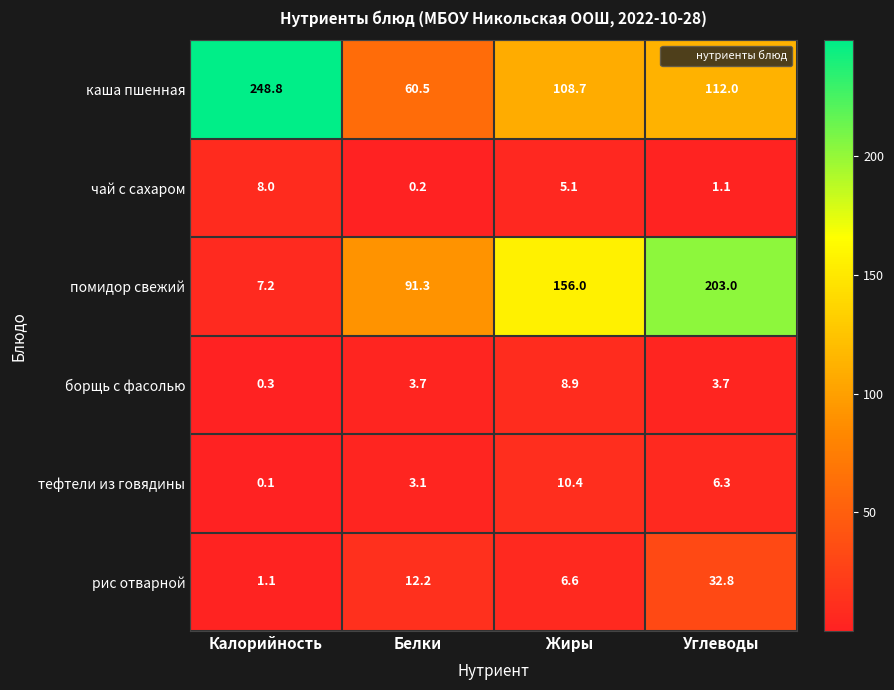

Reading left to right, transcribe all the data shown in this chart.

каша пшенная: Калорийность=248.8	Белки=60.5	Жиры=108.7	Углеводы=112.0
чай с сахаром: Калорийность=8.0	Белки=0.2	Жиры=5.1	Углеводы=1.1
помидор свежий: Калорийность=7.2	Белки=91.3	Жиры=156.0	Углеводы=203.0
борщь с фасолью: Калорийность=0.3	Белки=3.7	Жиры=8.9	Углеводы=3.7
тефтели из говядины: Калорийность=0.1	Белки=3.1	Жиры=10.4	Углеводы=6.3
рис отварной: Калорийность=1.1	Белки=12.2	Жиры=6.6	Углеводы=32.8